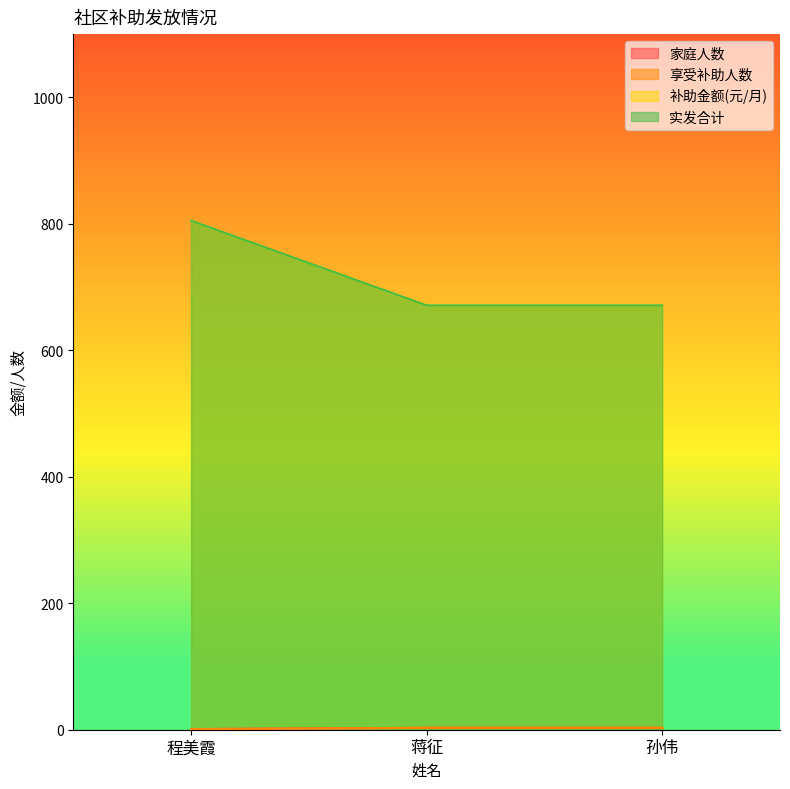

The 家庭人数 series shows 5 at 蒋征. True or false?

False